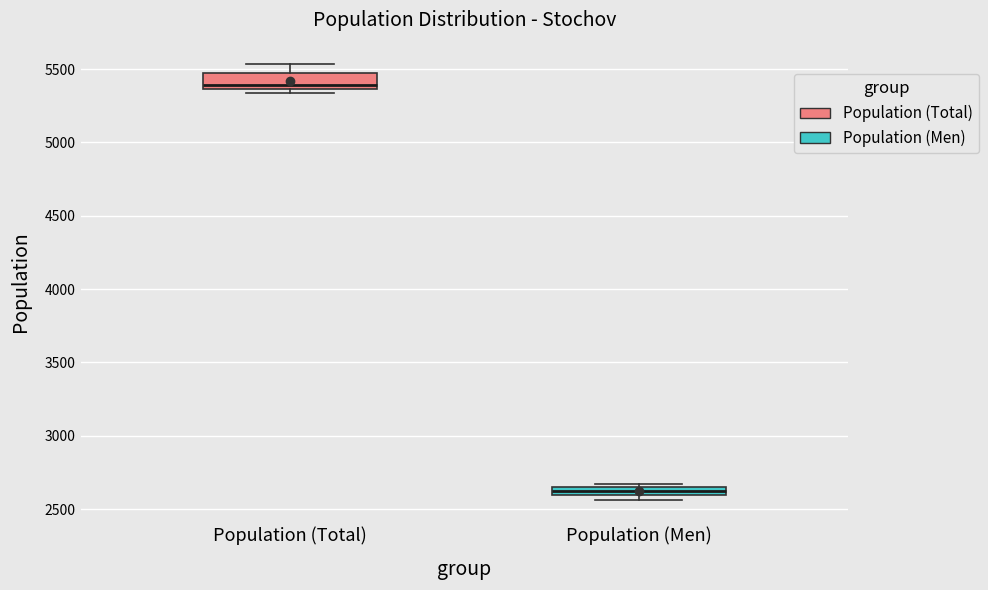

Which box is the tallest, from its lower edge to its upper edge?

Population (Total)